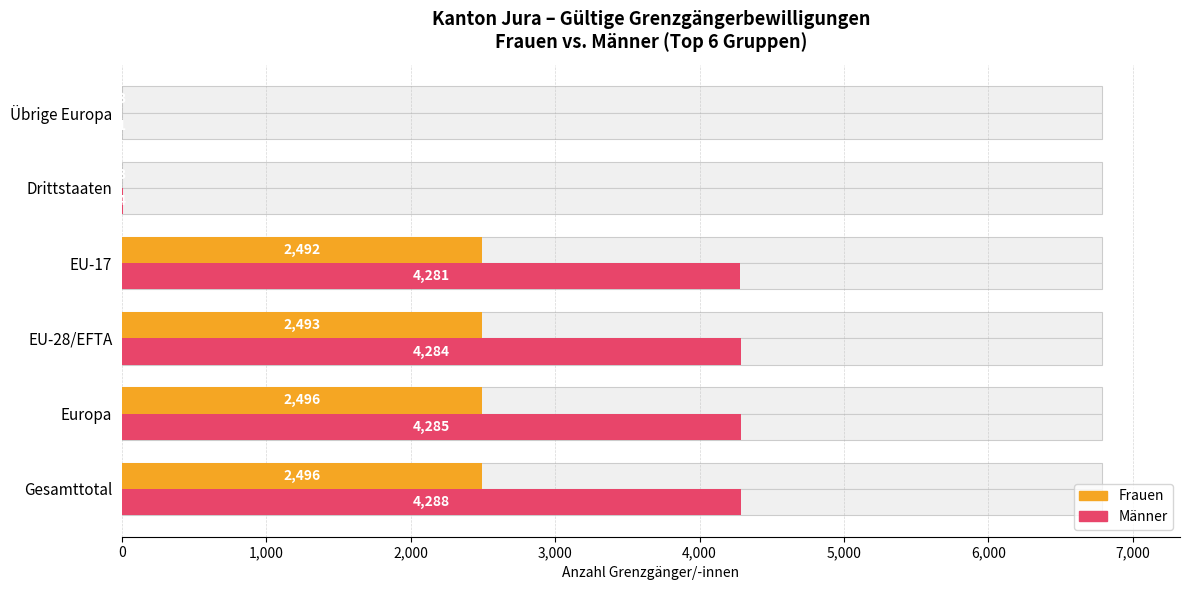

Reading right to left, extract all data points from this chart.

Frauen: 3	3	2492	2493	2496	2496
Männer: 1	4	4281	4284	4285	4288